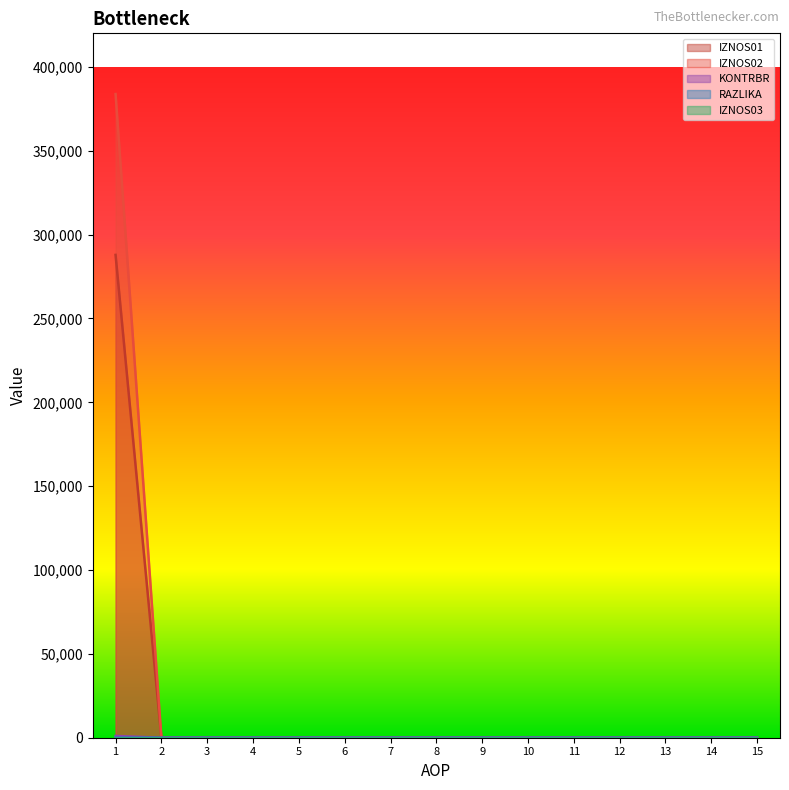

True or false: IZNOS01 and KONTRBR intersect in this chart.

False